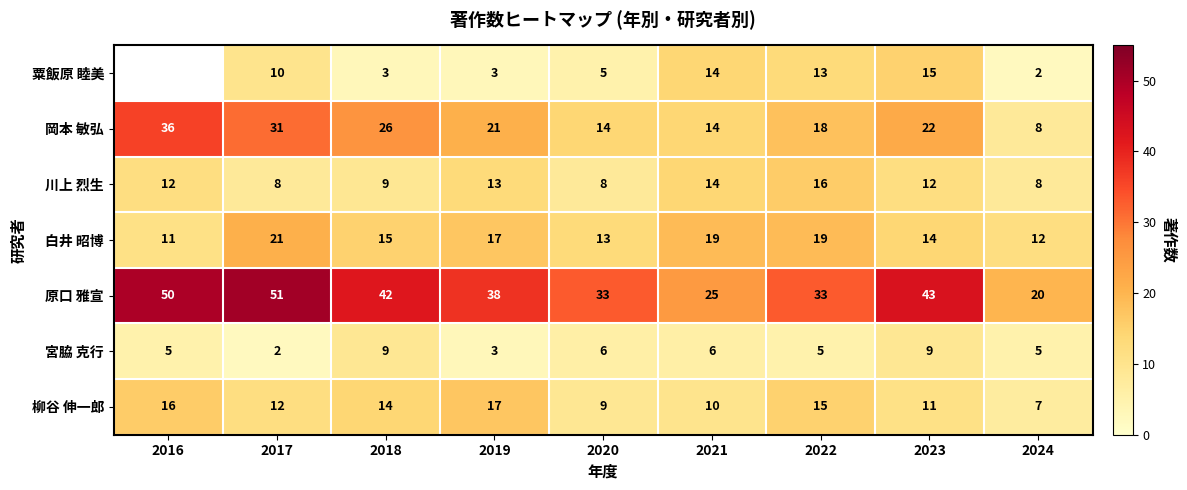

How many data points in 岡本 敏弘 are less than 21?

4